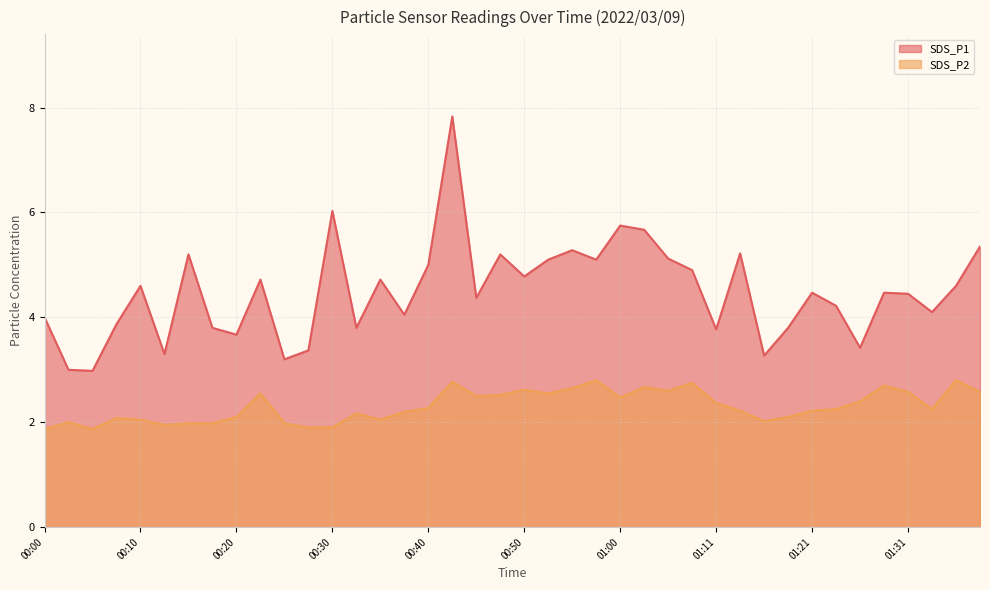

Is the value of SDS_P2 at 00:45 greater than the value of SDS_P1 at 01:00?

No